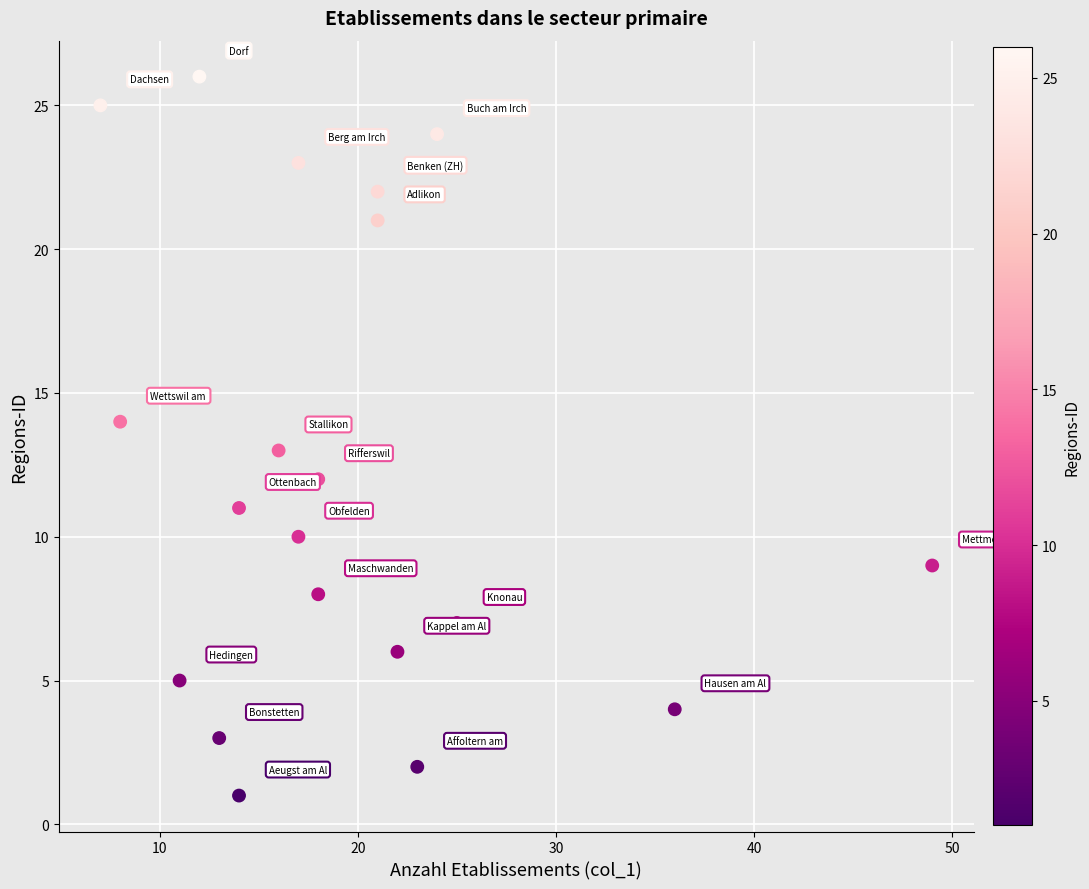

What is the range of Y values (max minus min)?

25